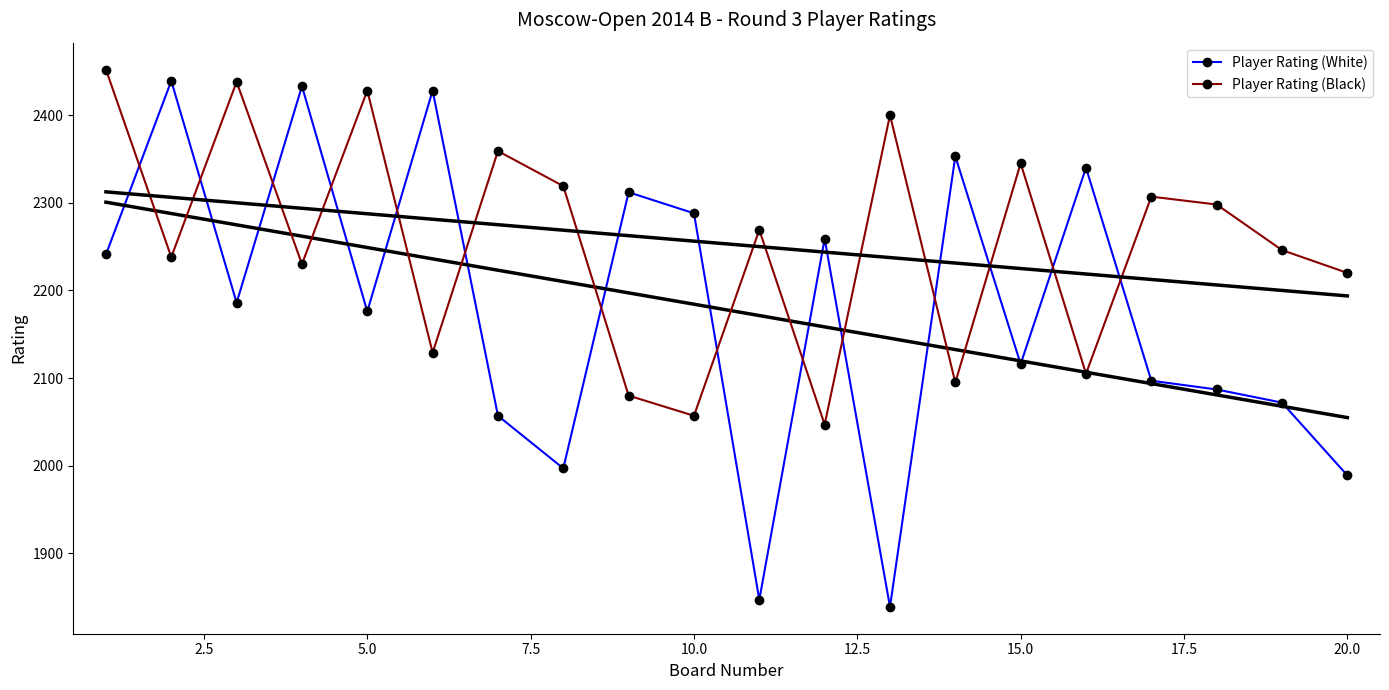

At which label is Player Rating (White) closest to 2139?

15.0